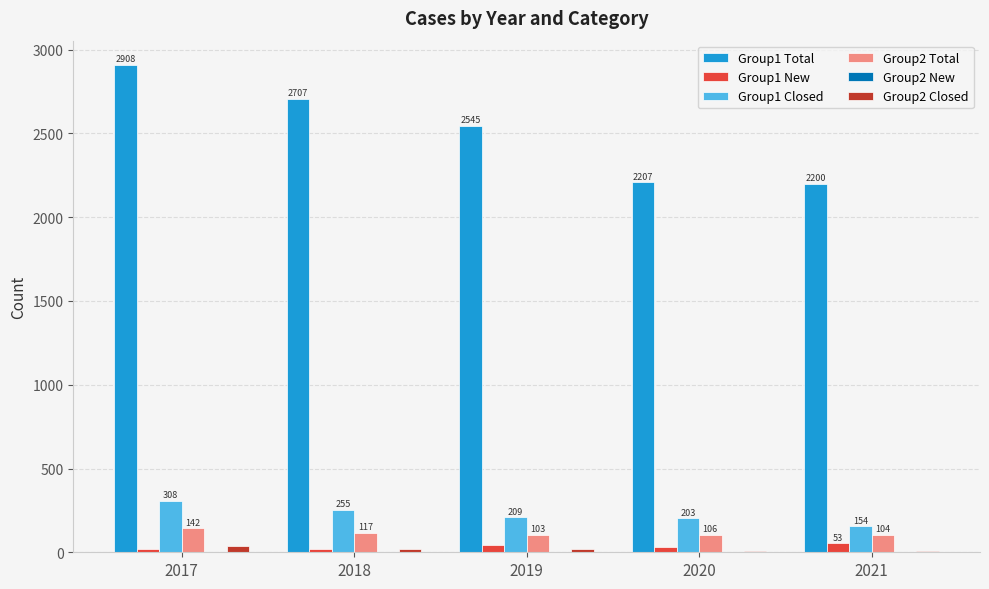

At which label does Group2 Closed first exceed 19?

2017